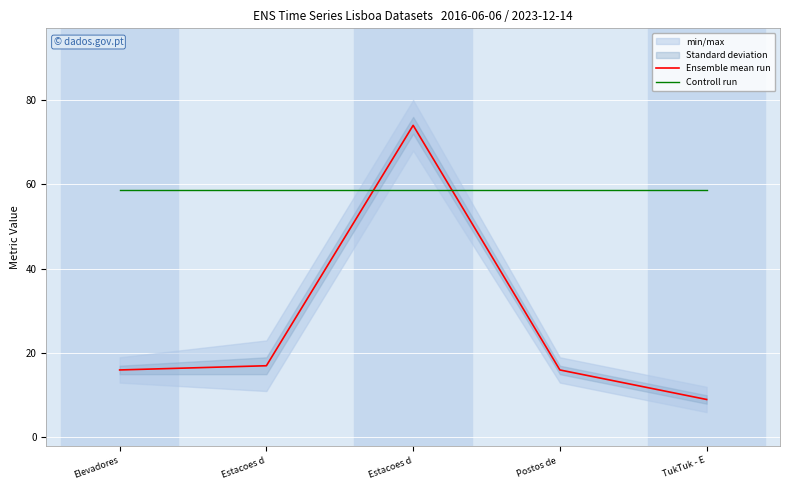

True or false: Controll run has more than 1 interior local peaks.

False